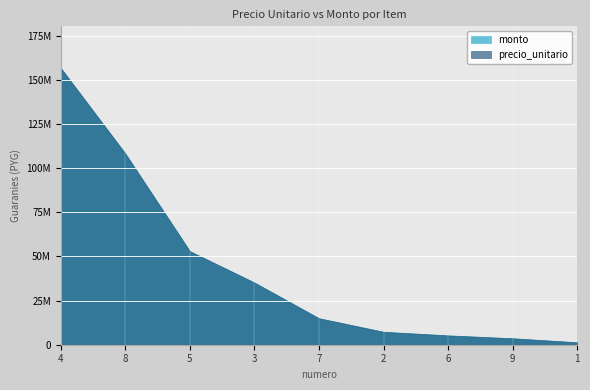

The value of precio_unitario at 7 is 26078141. True or false?

False